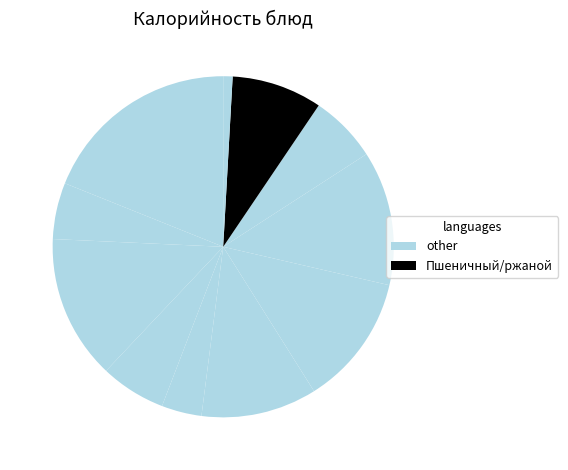

Count the number of slices in the pie.

11